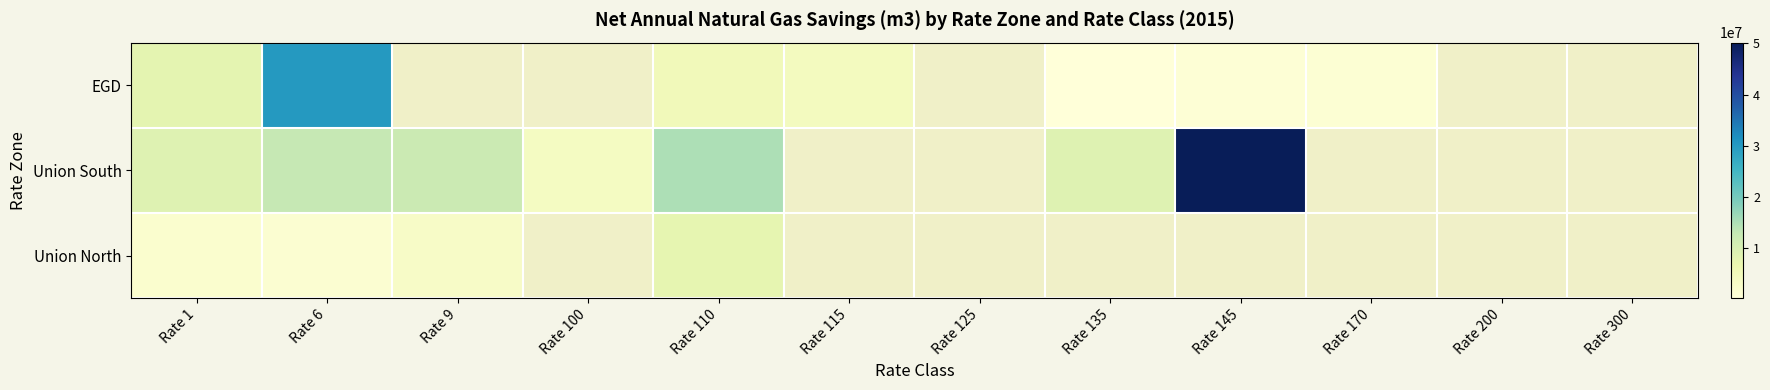

At which label does EGD first exceed 29863690?

Rate 6